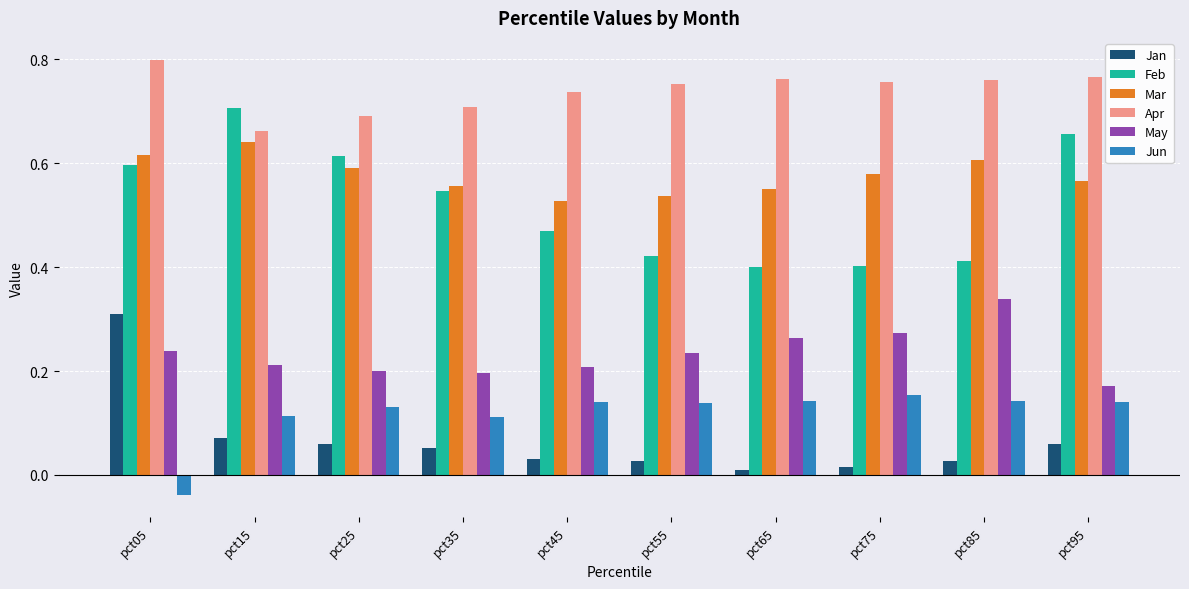

How many values in Jun are below zero?

1